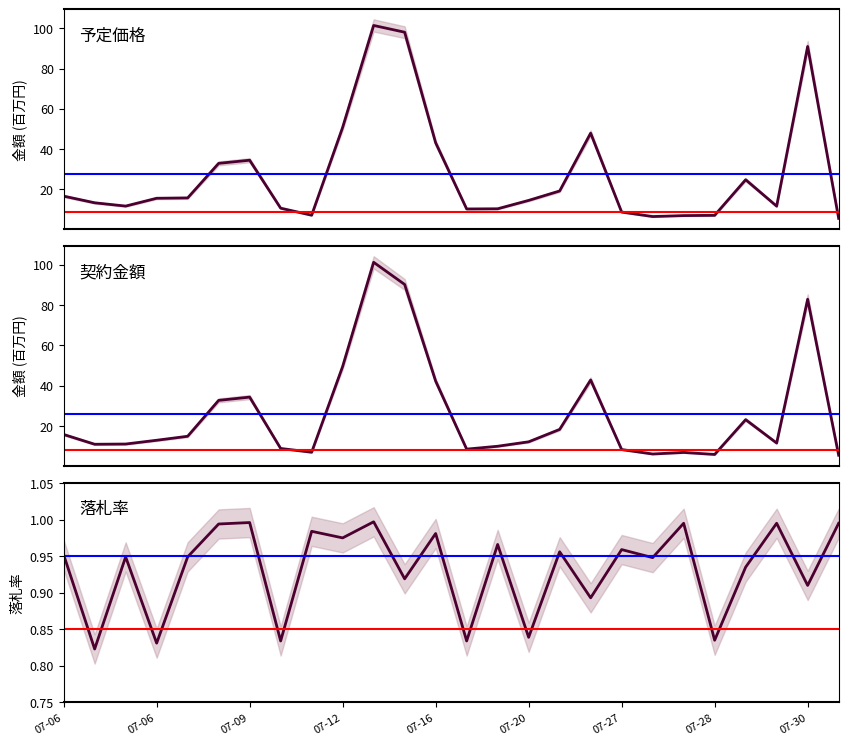

True or false: 落札率 and 契約金額 intersect in this chart.

False